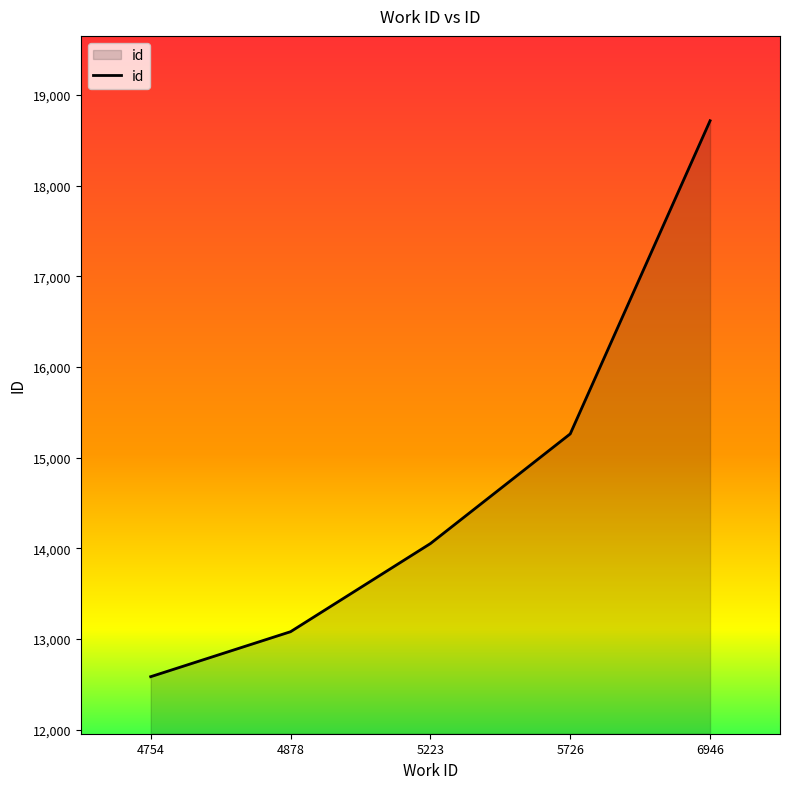

What is the change in value from 4754 to 6946?

+6132